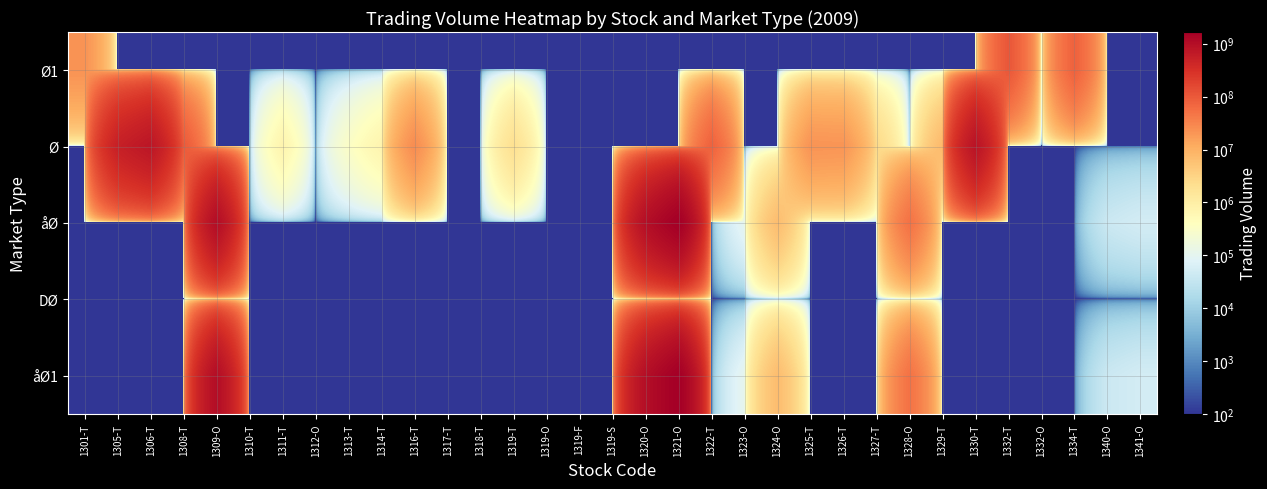

Reading right to left, list all the values displayed in this chart.

Ø1: 1341-O=100	1340-O=100	1334-T=79284000	1332-O=100	1332-T=106098400	1330-T=100	1329-T=100	1328-O=100	1327-T=100	1326-T=100	1325-T=100	1324-O=100	1323-O=100	1322-T=100	1321-O=100	1320-O=100	1319-S=100	1319-F=100	1319-O=100	1319-T=100	1318-T=100	1317-T=100	1316-T=100	1314-T=100	1313-T=100	1312-O=100	1311-T=100	1310-T=100	1309-O=100	1308-T=100	1306-T=100	1305-T=100	1301-T=22297000
Ø: 1341-O=100	1340-O=100	1334-T=100	1332-O=100	1332-T=100	1330-T=828548200	1329-T=7419600	1328-O=100	1327-T=2663980	1326-T=21032220	1325-T=21692500	1324-O=100	1323-O=100	1322-T=78578400	1321-O=100	1320-O=100	1319-S=100	1319-F=100	1319-O=100	1319-T=2011000	1318-T=100	1317-T=100	1316-T=26338650	1314-T=722500	1313-T=325430	1312-O=100	1311-T=734540	1310-T=100	1309-O=100	1308-T=98602300	1306-T=761052840	1305-T=531019500	1301-T=100
åØ: 1341-O=53000	1340-O=40500	1334-T=100	1332-O=100	1332-T=100	1330-T=100	1329-T=100	1328-O=51506950	1327-T=100	1326-T=100	1325-T=100	1324-O=6696700	1323-O=105100	1322-T=100	1321-O=1664489860	1320-O=956691400	1319-S=100	1319-F=100	1319-O=100	1319-T=100	1318-T=100	1317-T=100	1316-T=100	1314-T=100	1313-T=100	1312-O=100	1311-T=100	1310-T=100	1309-O=1001891600	1308-T=100	1306-T=100	1305-T=100	1301-T=100
DØ: 1341-O=100	1340-O=100	1334-T=100	1332-O=100	1332-T=100	1330-T=100	1329-T=100	1328-O=100	1327-T=100	1326-T=100	1325-T=100	1324-O=100	1323-O=100	1322-T=100	1321-O=100	1320-O=100	1319-S=100	1319-F=100	1319-O=100	1319-T=100	1318-T=100	1317-T=100	1316-T=100	1314-T=100	1313-T=100	1312-O=100	1311-T=100	1310-T=100	1309-O=100	1308-T=100	1306-T=100	1305-T=100	1301-T=100
åØ1: 1341-O=53000	1340-O=40500	1334-T=100	1332-O=100	1332-T=100	1330-T=100	1329-T=100	1328-O=51506950	1327-T=100	1326-T=100	1325-T=100	1324-O=6696700	1323-O=105100	1322-T=100	1321-O=1664489860	1320-O=956691400	1319-S=100	1319-F=100	1319-O=100	1319-T=100	1318-T=100	1317-T=100	1316-T=100	1314-T=100	1313-T=100	1312-O=100	1311-T=100	1310-T=100	1309-O=1001891600	1308-T=100	1306-T=100	1305-T=100	1301-T=100